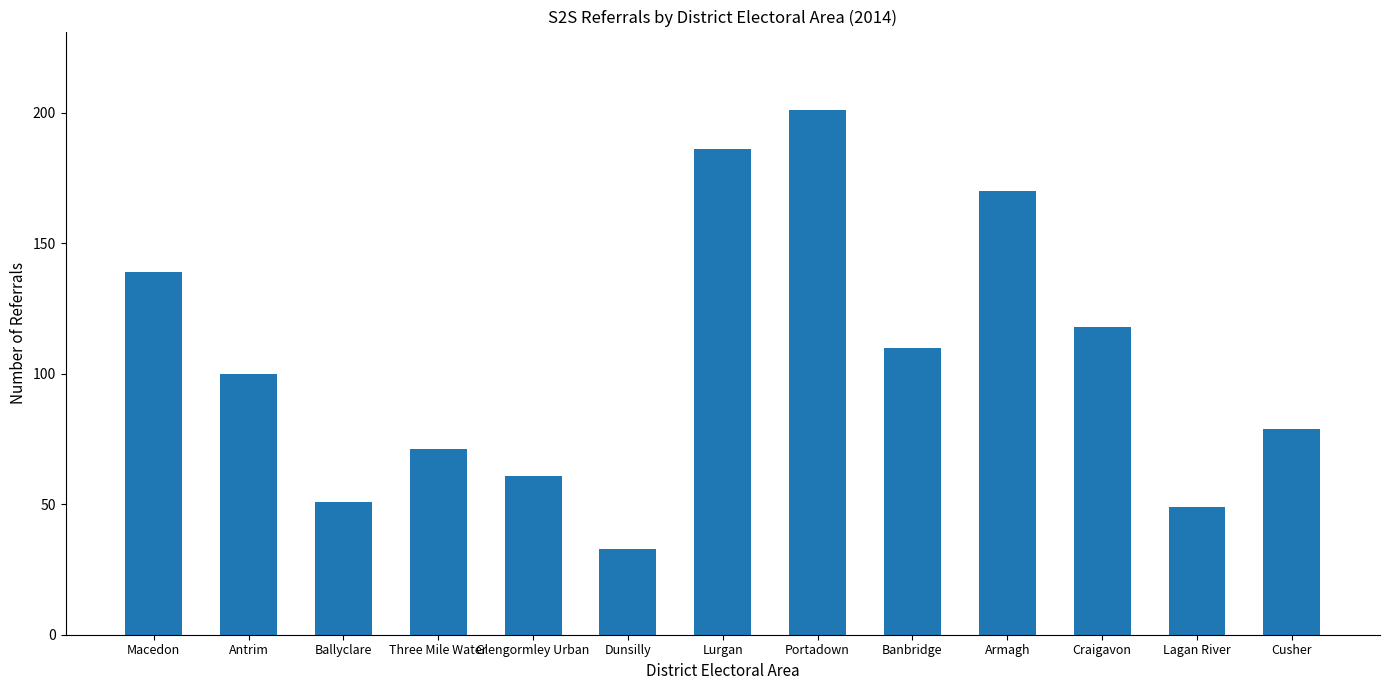

What is the maximum value shown in the chart?

201